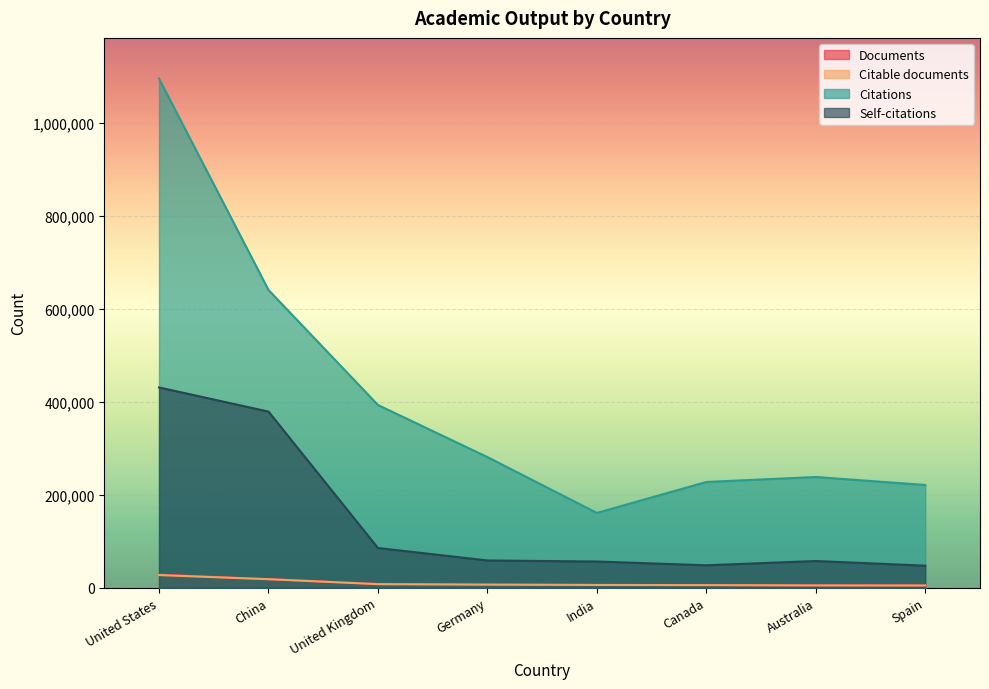

Which series has the largest total across all categories?

Citations